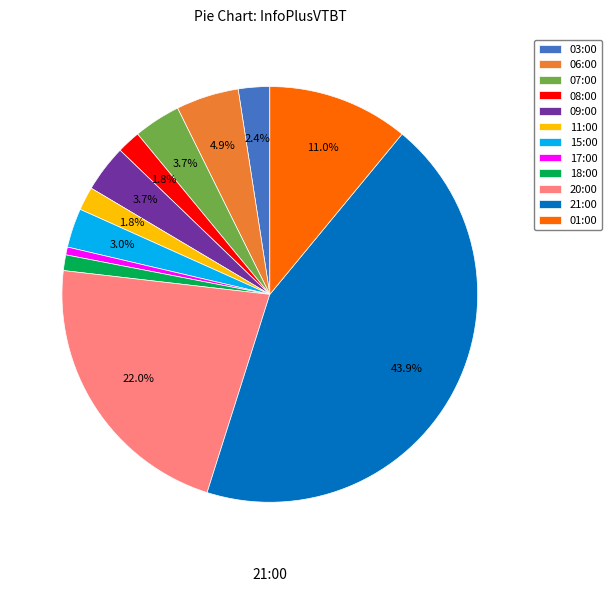

To the nearest percent, what is the combined percentage of 11:00 and 01:00?

13%